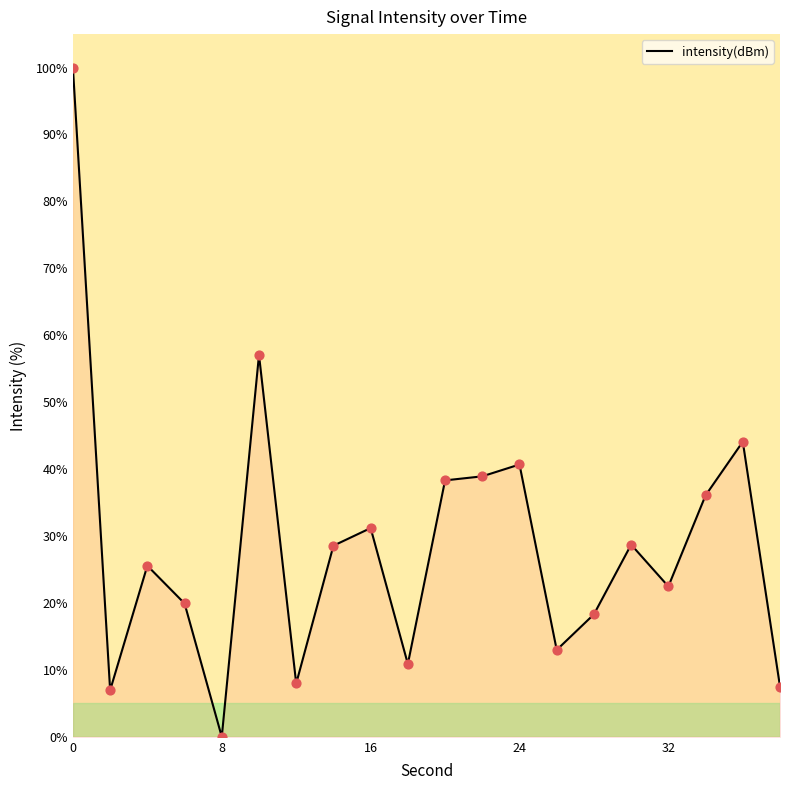

What is the maximum value shown in the chart?

100.0